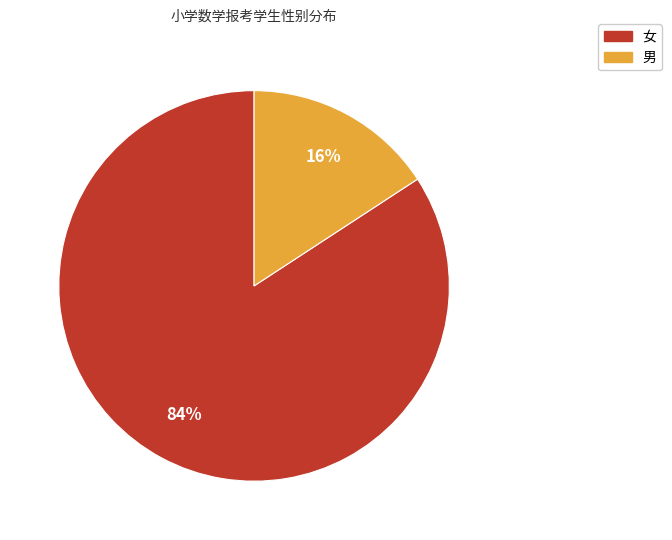

To the nearest percent, what is the difference between the 女 and 男 slice percentages?

68%